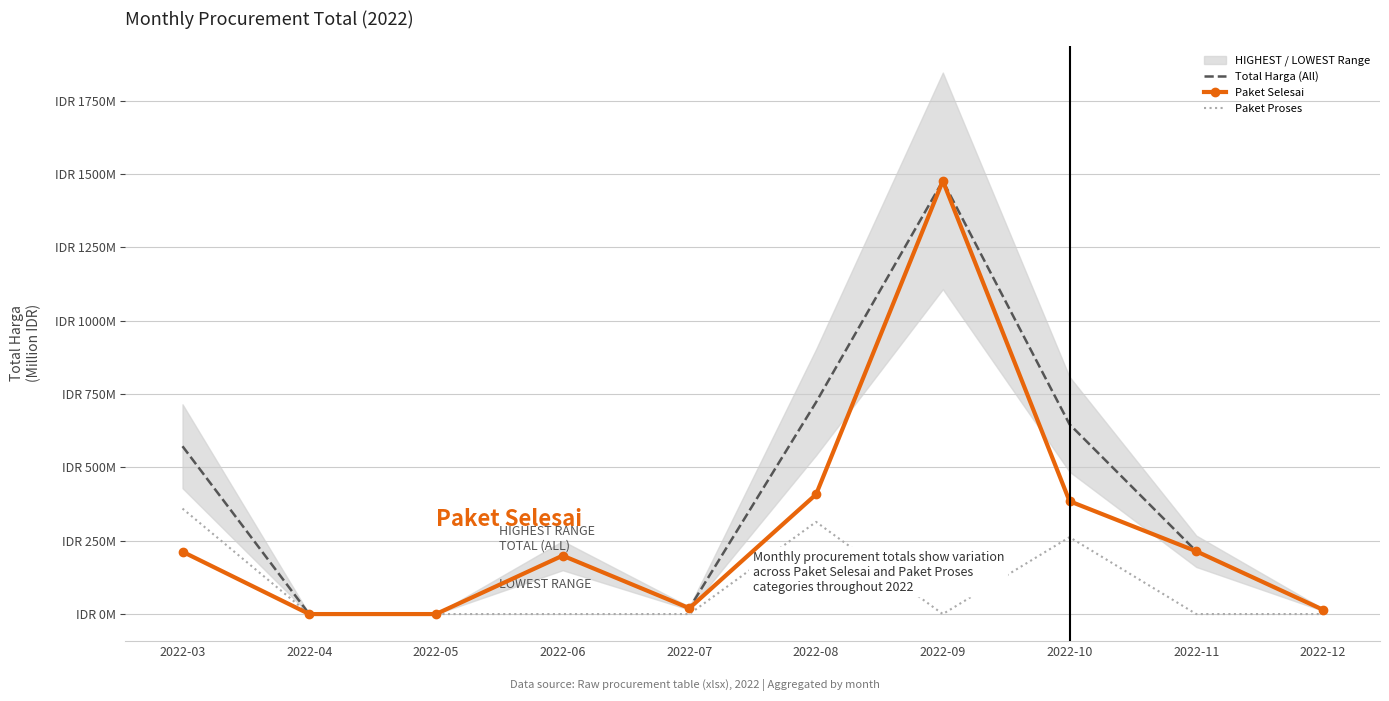

True or false: Total Harga (All) and Paket Proses intersect in this chart.

False